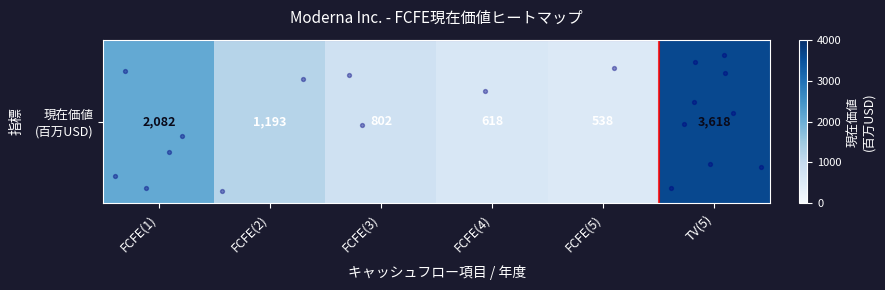

Between FCFE(3) and FCFE(1), which is larger?

FCFE(1)